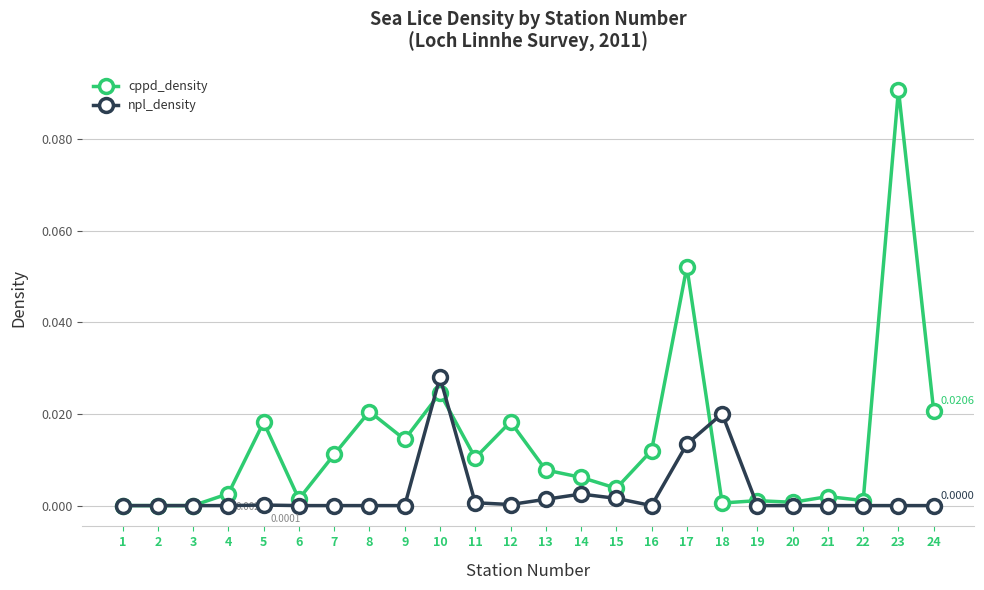

Is this an area chart (filled region under the line)?

No